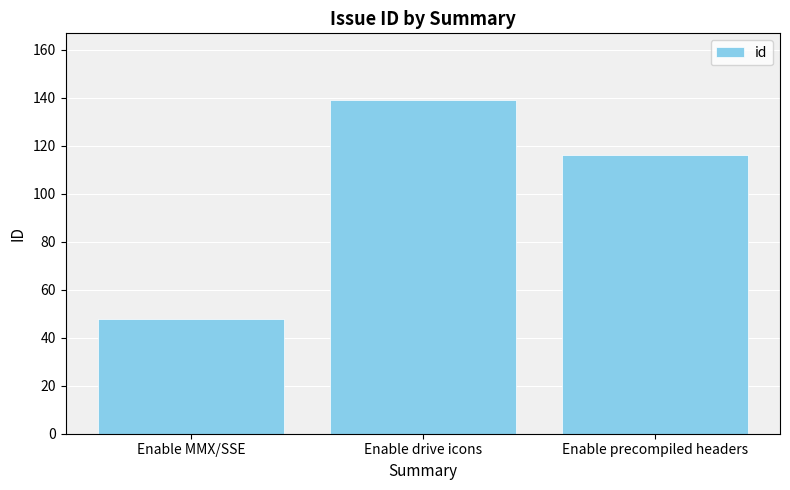

At which label is the value closest to 93?

Enable precompiled headers